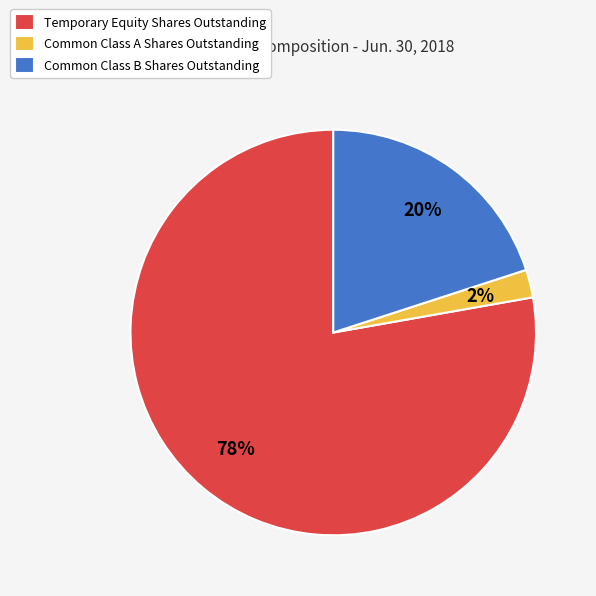

Which slice is the smallest?

Common Class A Shares Outstanding